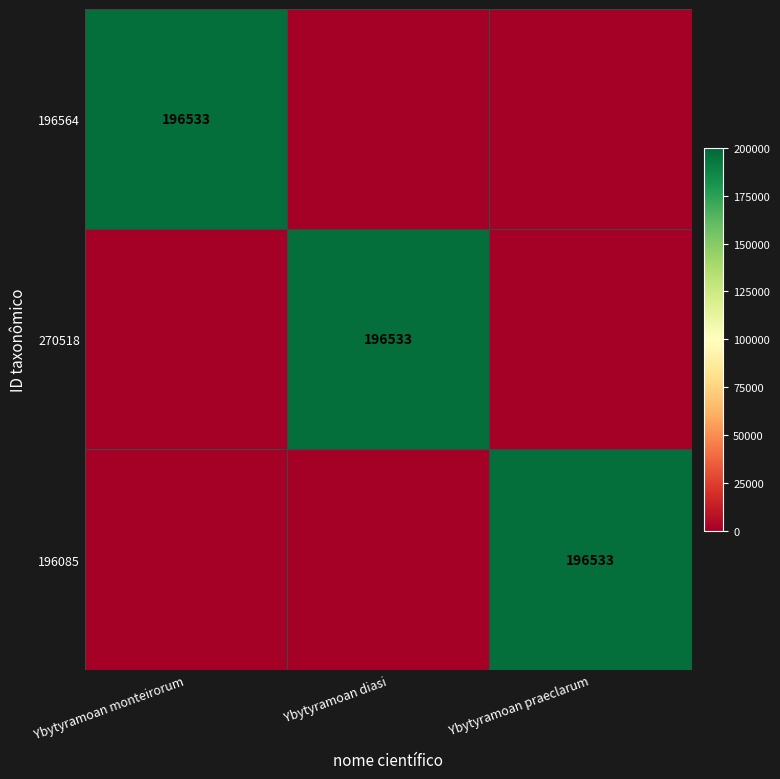

Which label corresponds to the largest value in the chart?

Ybytyramoan monteirorum